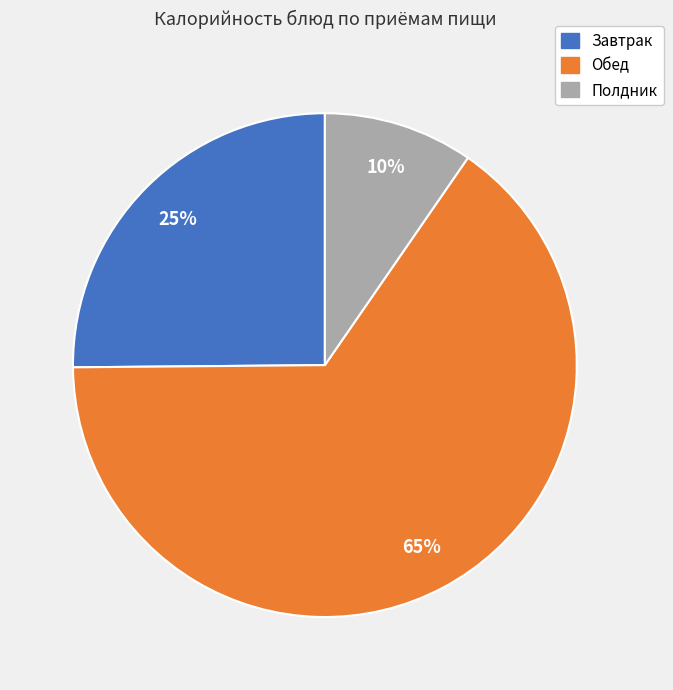

Is there a majority slice in this chart?

Yes